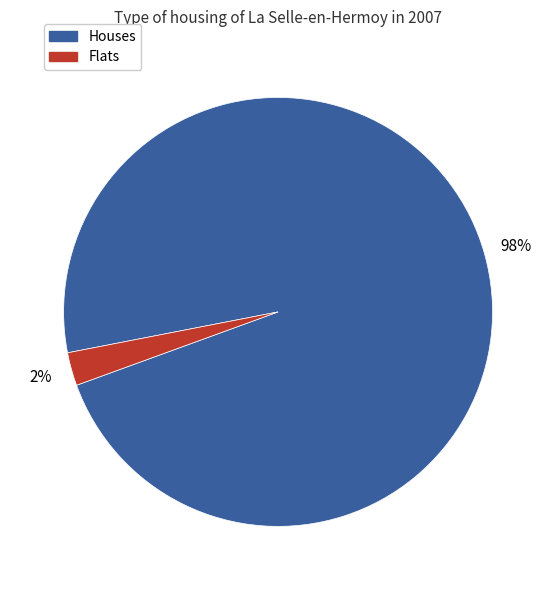

Is there a majority slice in this chart?

Yes